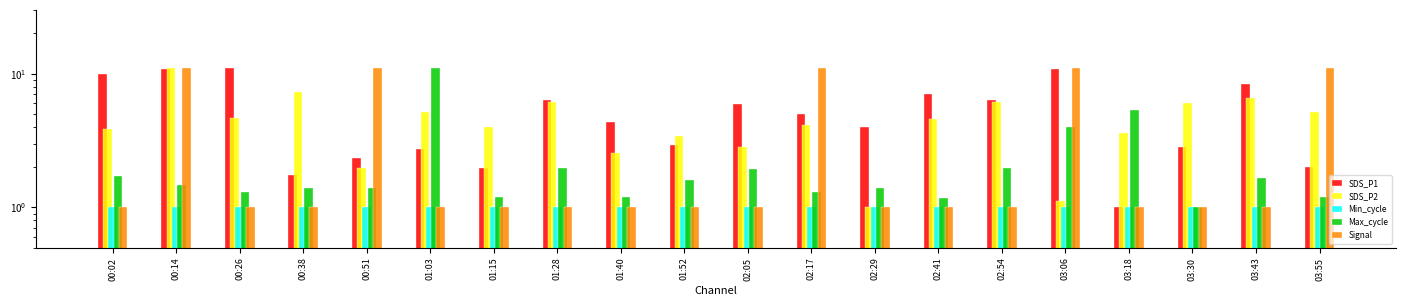

What is the difference between the second highest and second lowest values in the Signal series?

10.0